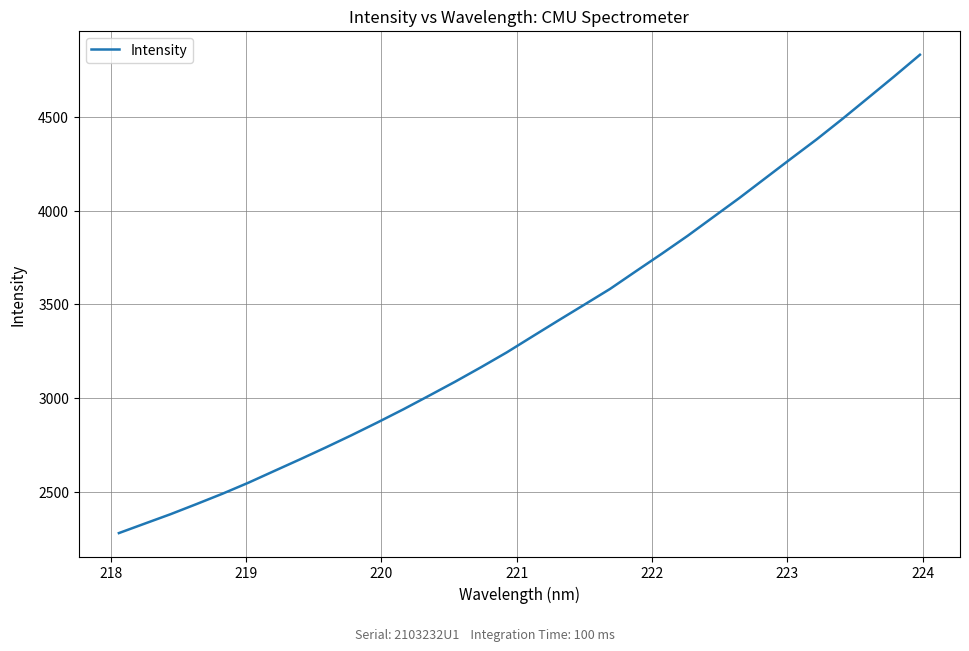

What is the difference between the maximum and minimum values?

2552.1